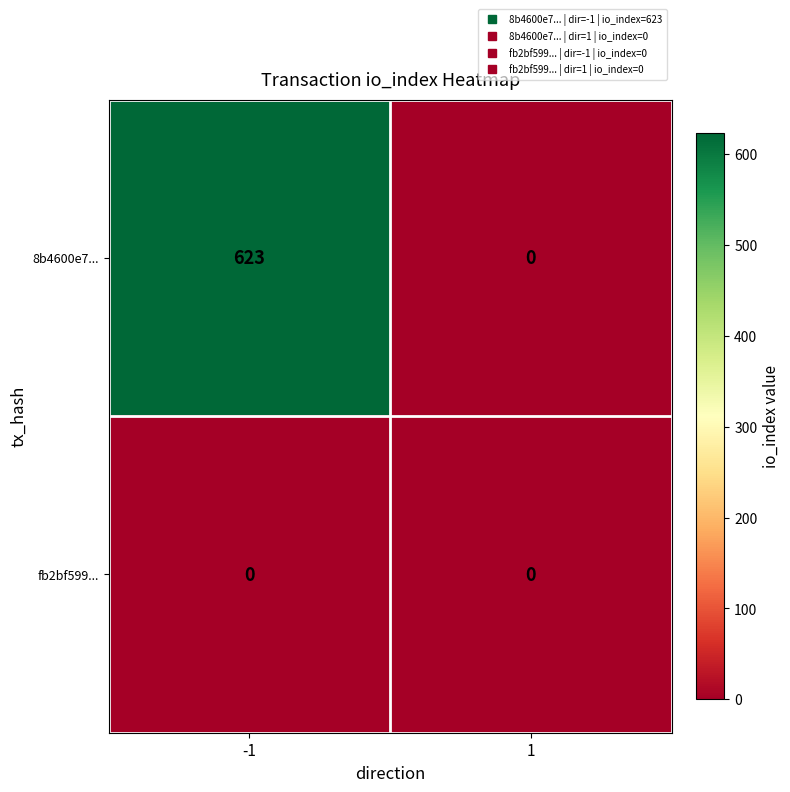

How many data points does each series have?

2